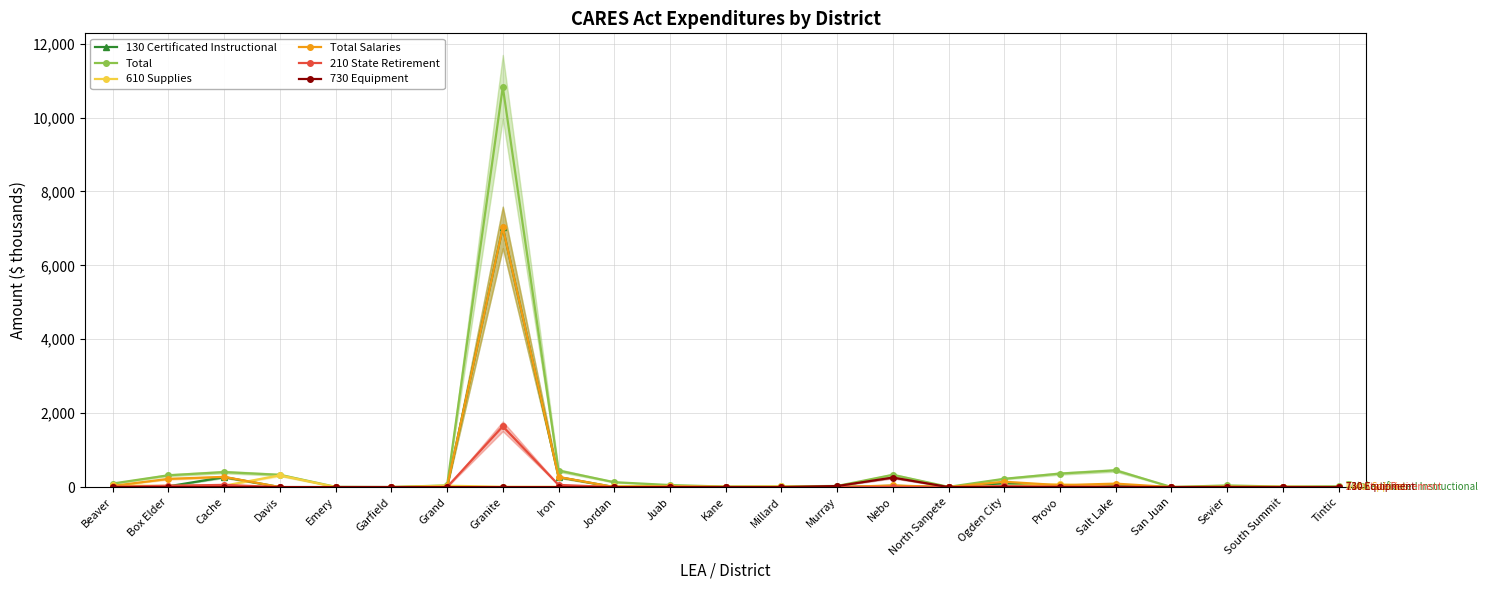

The 730 Equipment series shows 37.0 at Murray. True or false?

False